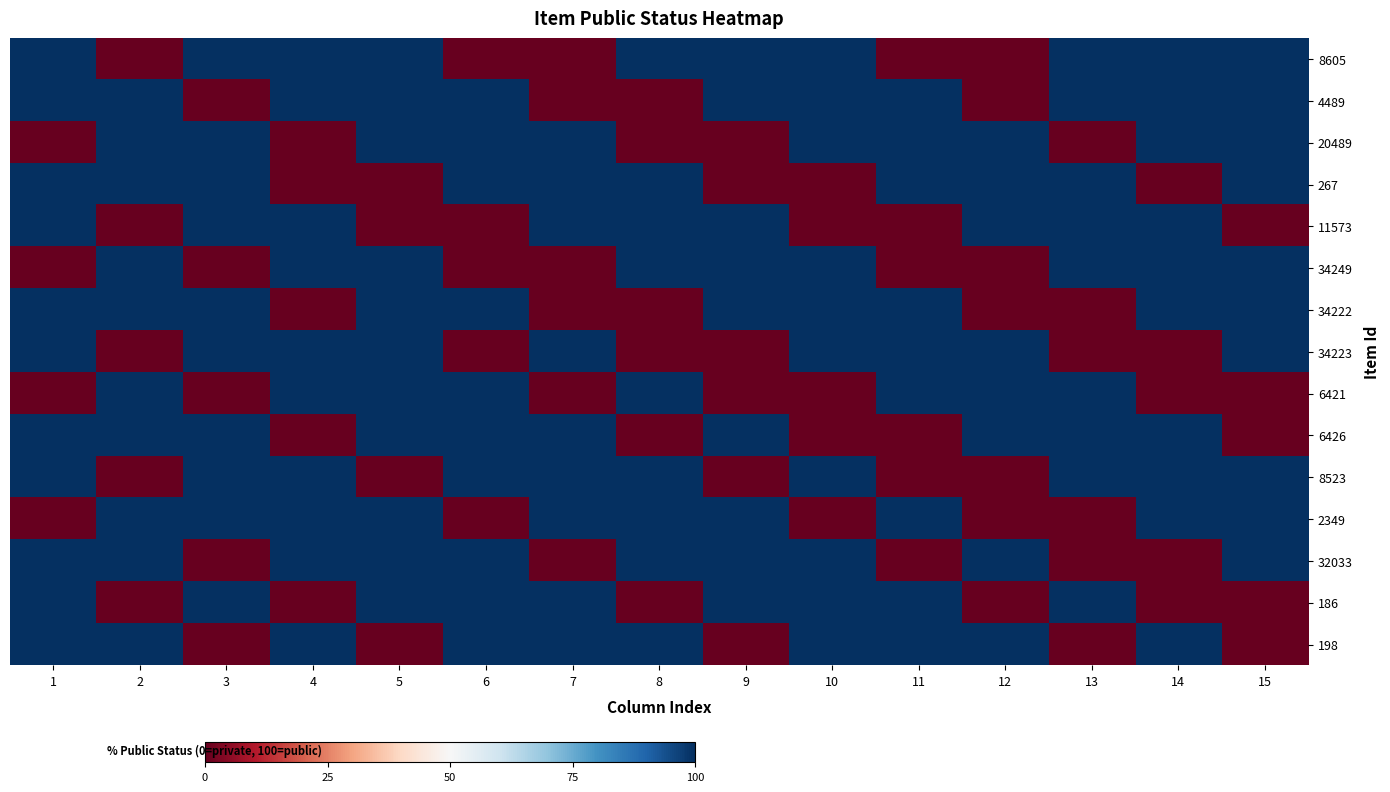

Reading left to right, transcribe all the data shown in this chart.

8605: 1=100	2=0	3=100	4=100	5=100	6=0	7=0	8=100	9=100	10=100	11=0	12=0	13=100	14=100	15=100
4489: 1=100	2=100	3=0	4=100	5=100	6=100	7=0	8=0	9=100	10=100	11=100	12=0	13=100	14=100	15=100
20489: 1=0	2=100	3=100	4=0	5=100	6=100	7=100	8=0	9=0	10=100	11=100	12=100	13=0	14=100	15=100
267: 1=100	2=100	3=100	4=0	5=0	6=100	7=100	8=100	9=0	10=0	11=100	12=100	13=100	14=0	15=100
11573: 1=100	2=0	3=100	4=100	5=0	6=0	7=100	8=100	9=100	10=0	11=0	12=100	13=100	14=100	15=0
34249: 1=0	2=100	3=0	4=100	5=100	6=0	7=0	8=100	9=100	10=100	11=0	12=0	13=100	14=100	15=100
34222: 1=100	2=100	3=100	4=0	5=100	6=100	7=0	8=0	9=100	10=100	11=100	12=0	13=0	14=100	15=100
34223: 1=100	2=0	3=100	4=100	5=100	6=0	7=100	8=0	9=0	10=100	11=100	12=100	13=0	14=0	15=100
6421: 1=0	2=100	3=0	4=100	5=100	6=100	7=0	8=100	9=0	10=0	11=100	12=100	13=100	14=0	15=0
6426: 1=100	2=100	3=100	4=0	5=100	6=100	7=100	8=0	9=100	10=0	11=0	12=100	13=100	14=100	15=0
8523: 1=100	2=0	3=100	4=100	5=0	6=100	7=100	8=100	9=0	10=100	11=0	12=0	13=100	14=100	15=100
2349: 1=0	2=100	3=100	4=100	5=100	6=0	7=100	8=100	9=100	10=0	11=100	12=0	13=0	14=100	15=100
32033: 1=100	2=100	3=0	4=100	5=100	6=100	7=0	8=100	9=100	10=100	11=0	12=100	13=0	14=0	15=100
186: 1=100	2=0	3=100	4=0	5=100	6=100	7=100	8=0	9=100	10=100	11=100	12=0	13=100	14=0	15=0
198: 1=100	2=100	3=0	4=100	5=0	6=100	7=100	8=100	9=0	10=100	11=100	12=100	13=0	14=100	15=0